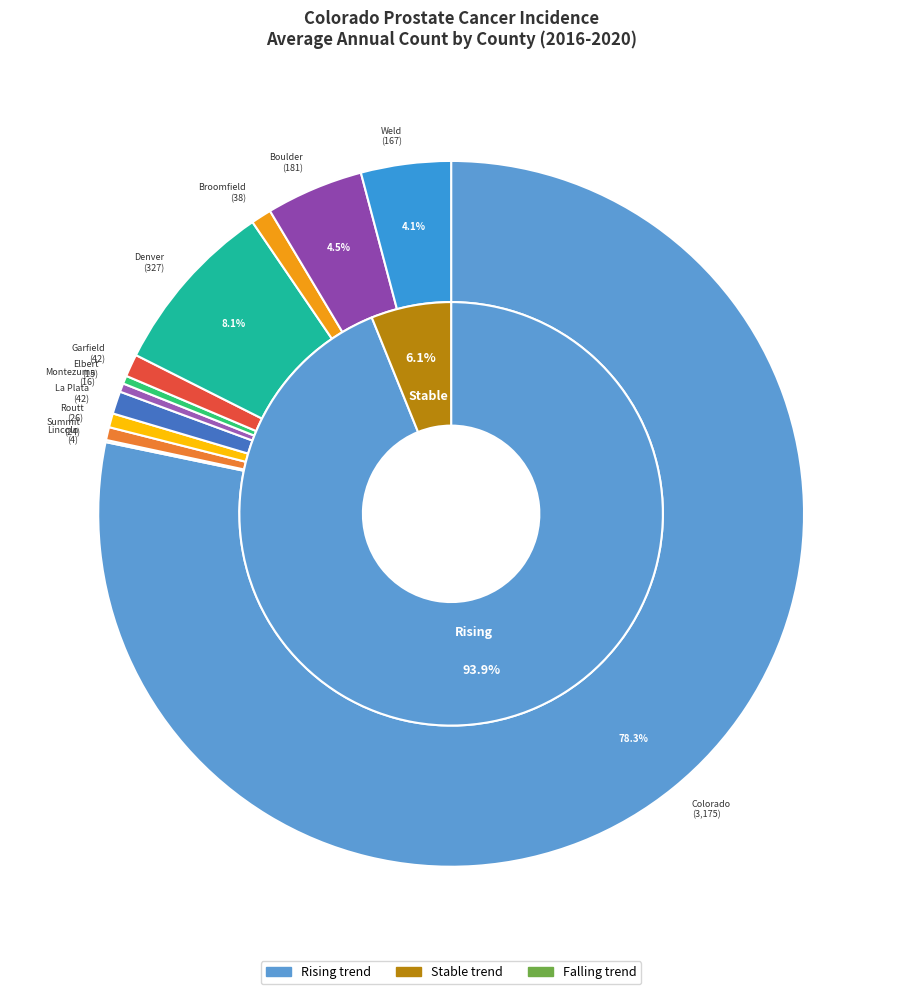

Does Colorado represent more than half of the total?

Yes